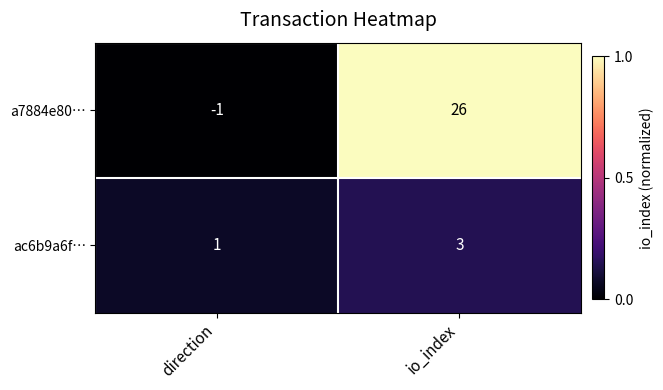

Reading right to left, extract all data points from this chart.

a7884e80…: 26	-1
ac6b9a6f…: 3	1